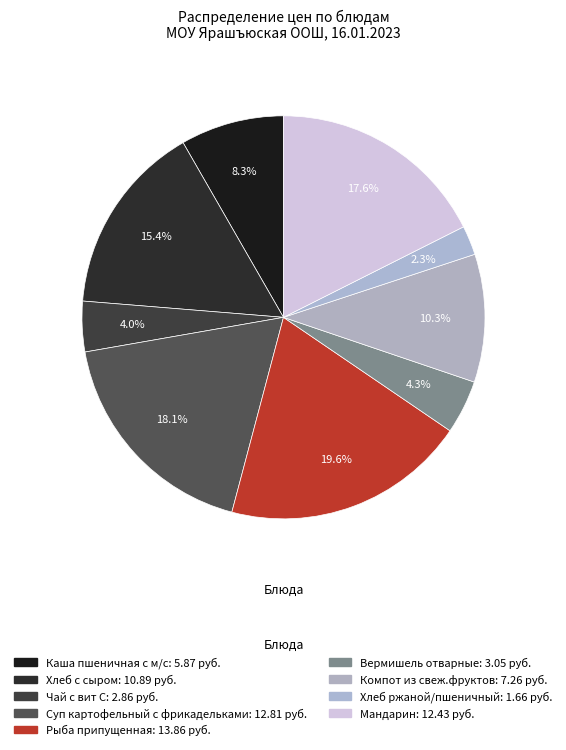

What percentage is the Вермишель отварные slice, to the nearest percent?

4%